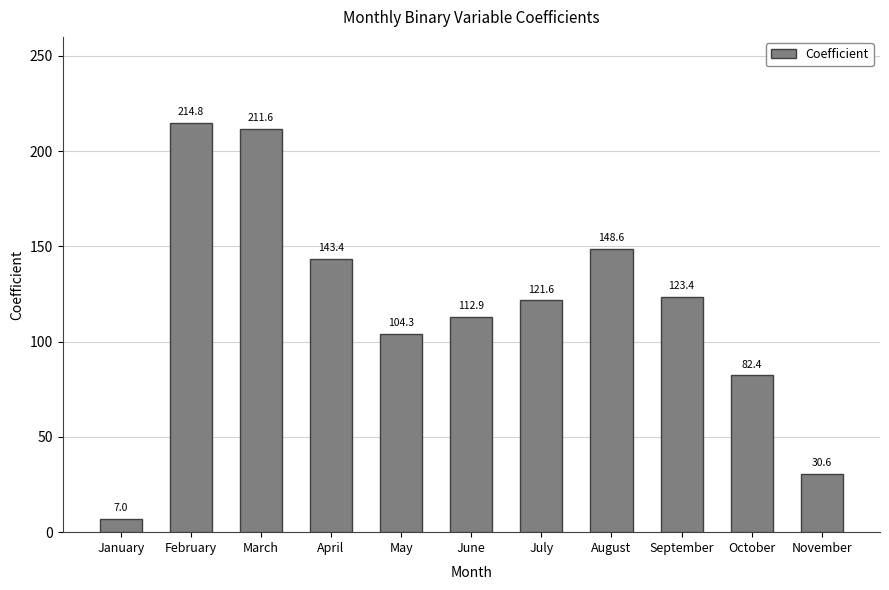

How many categories are shown in the chart?

11